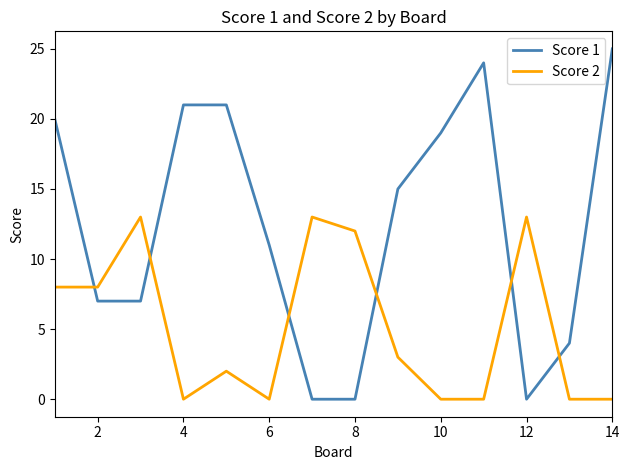

How many series are shown in this chart?

2